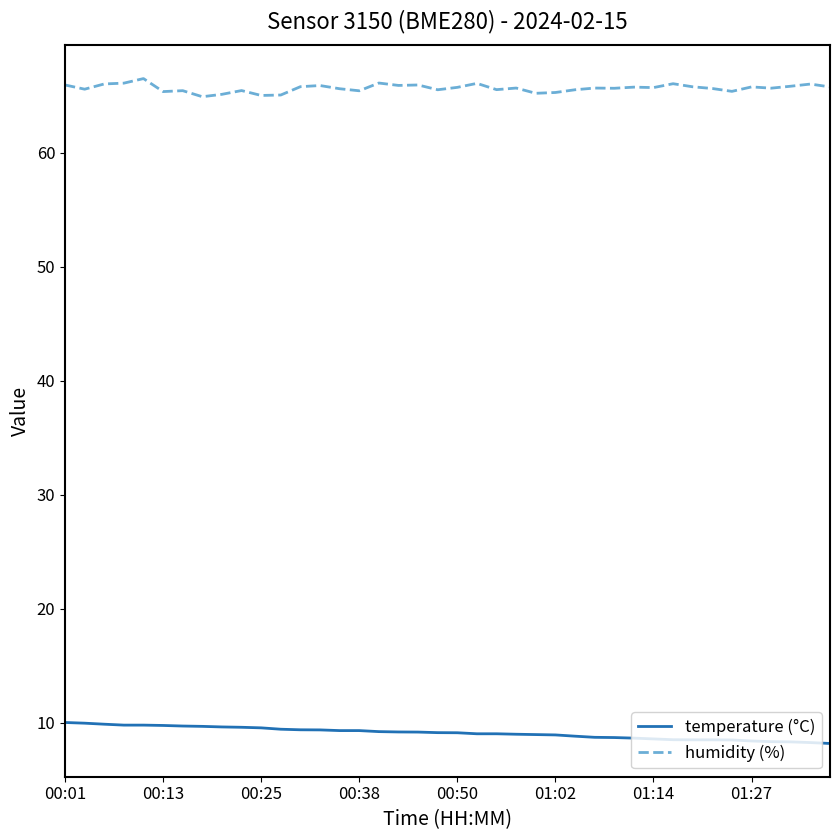

What is the average value of the temperature (°C) series?

9.1